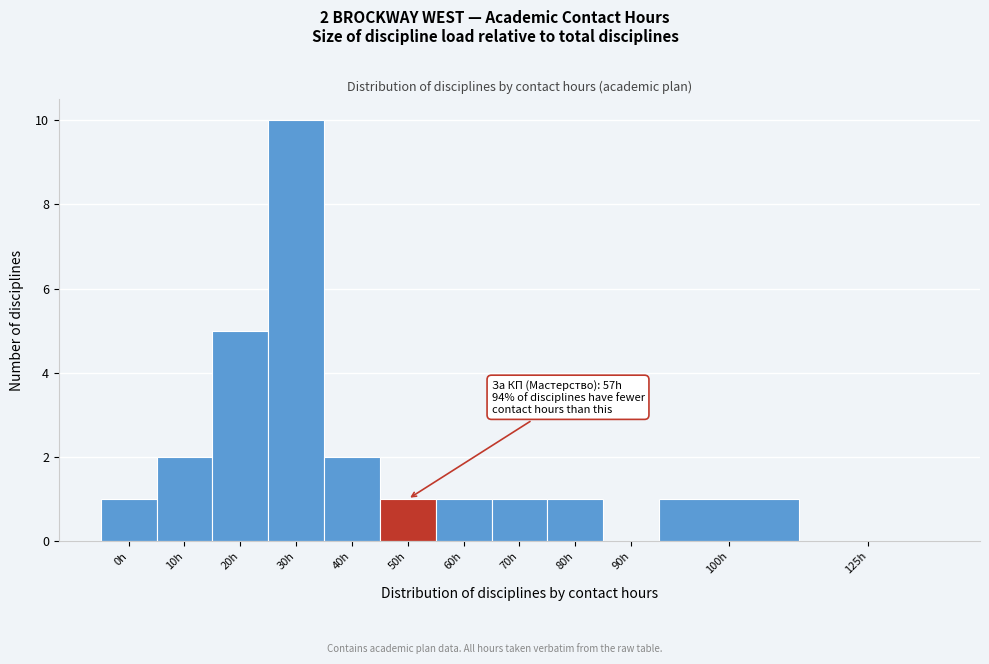

Reading right to left, list all the values displayed in this chart.

125h=0	100h=1	90h=0	80h=1	70h=1	60h=1	50h=1	40h=2	30h=10	20h=5	10h=2	0h=1